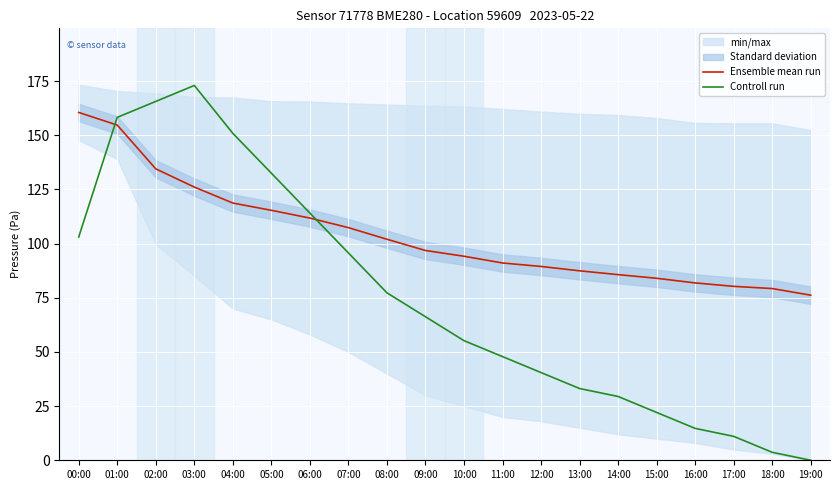

Reading right to left, list all the values displayed in this chart.

Ensemble mean run: 76.2	79.2	80.3	81.9	84.0	85.7	87.4	89.4	91.1	94.2	96.8	102.0	107.4	111.8	115.4	118.7	126.1	134.5	154.7	160.5
Controll run: 0.0	3.7	11.0	14.7	22.1	29.4	33.1	40.5	47.8	55.2	66.2	77.3	95.7	114.1	132.5	150.9	173.0	165.6	158.3	103.0